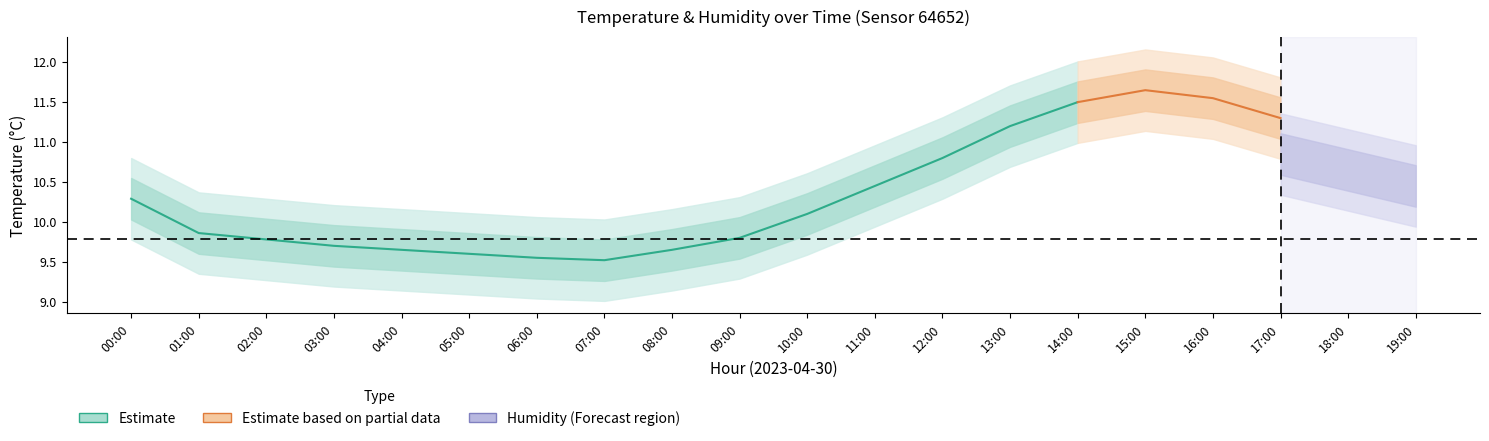

What is the difference between the second highest and minimum values?

1.7